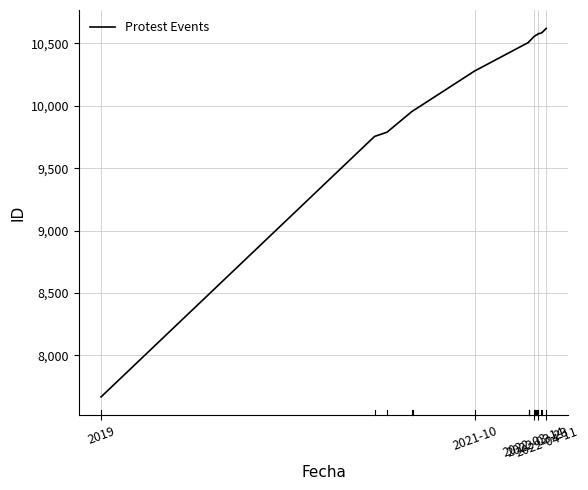

Does the chart have visible grid lines?

Yes